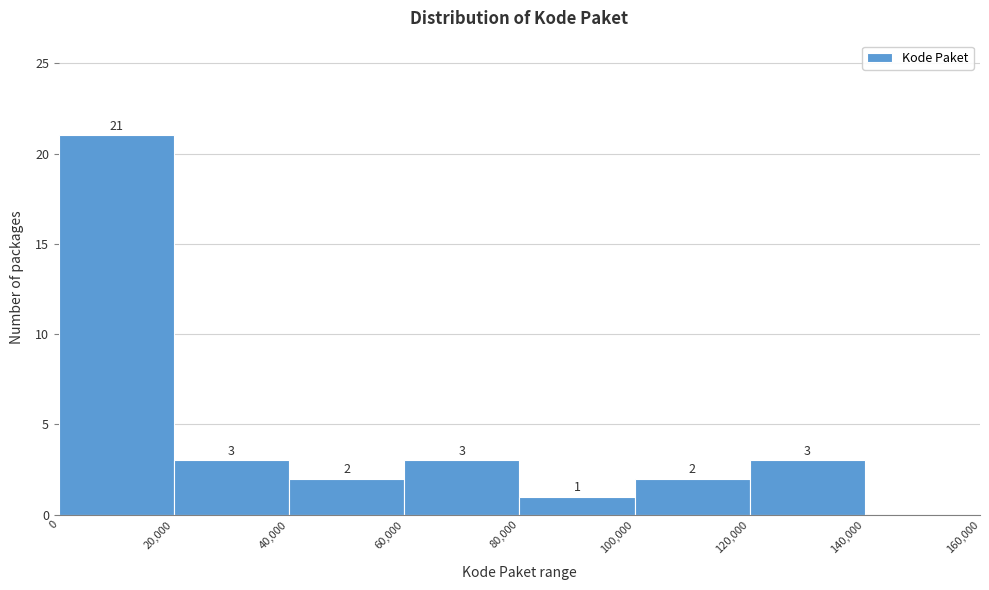

Over which range of the x-axis is the bar tallest?

0 to 20,000